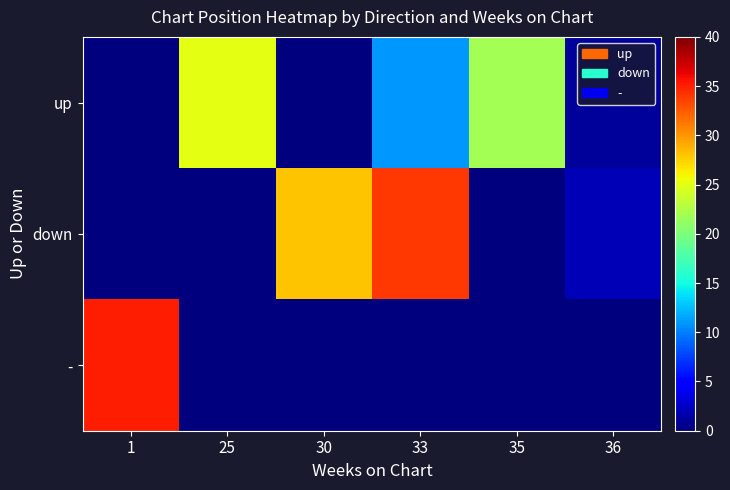

Rank the series at 25 from lowest to highest value.

down, -, up